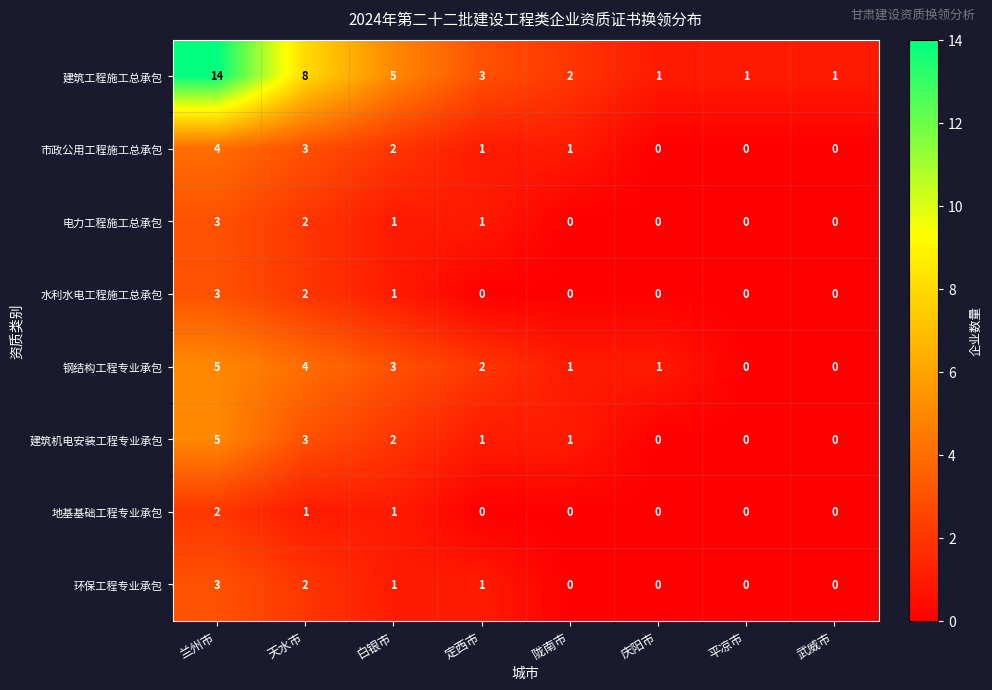

What is the difference between the maximum and minimum values in the 钢结构工程专业承包 series?

5